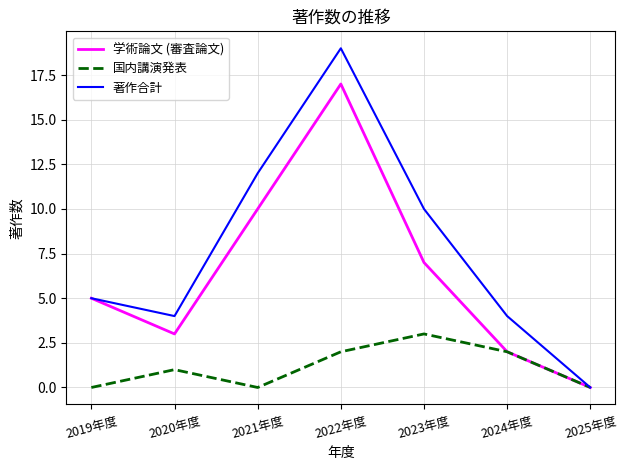

List the series in order of their peak value, lowest first.

国内講演発表, 学術論文 (審査論文), 著作合計